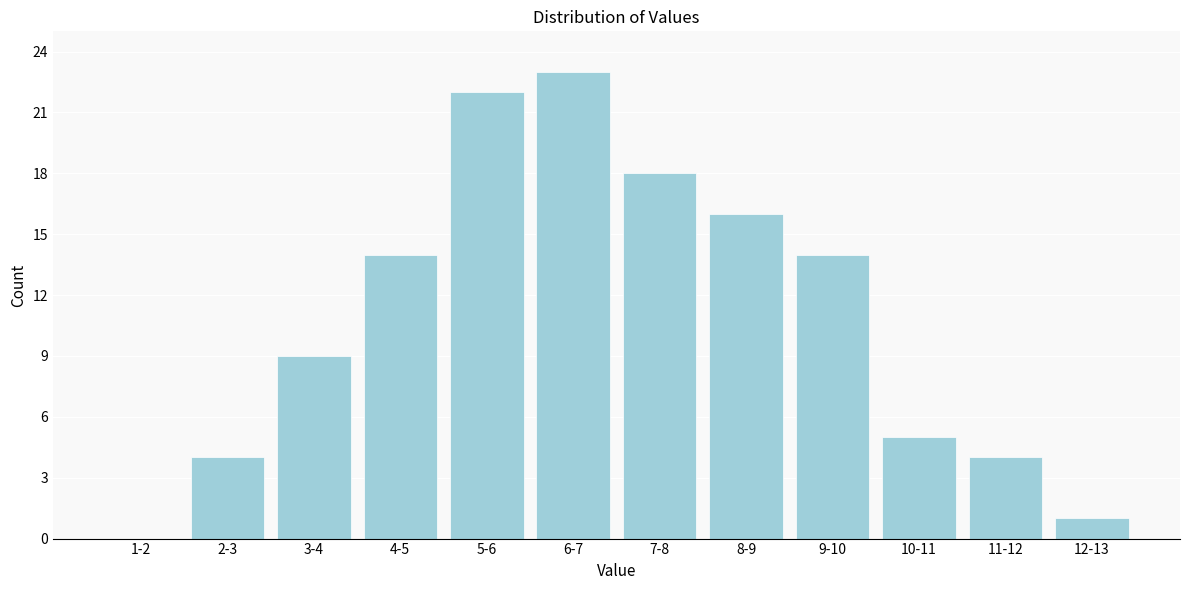

Reading right to left, extract all data points from this chart.

12-13=1	11-12=4	10-11=5	9-10=14	8-9=16	7-8=18	6-7=23	5-6=22	4-5=14	3-4=9	2-3=4	1-2=0